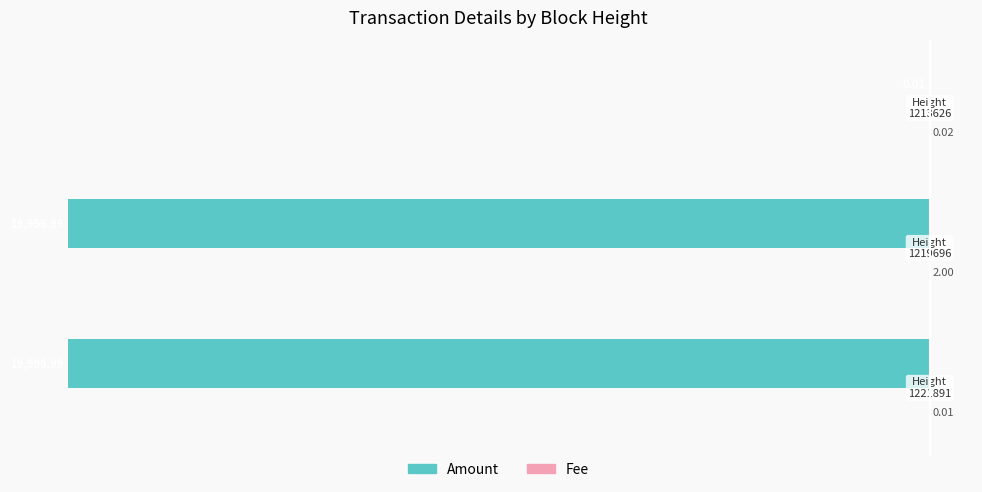

How many distinct data groups are displayed?

2